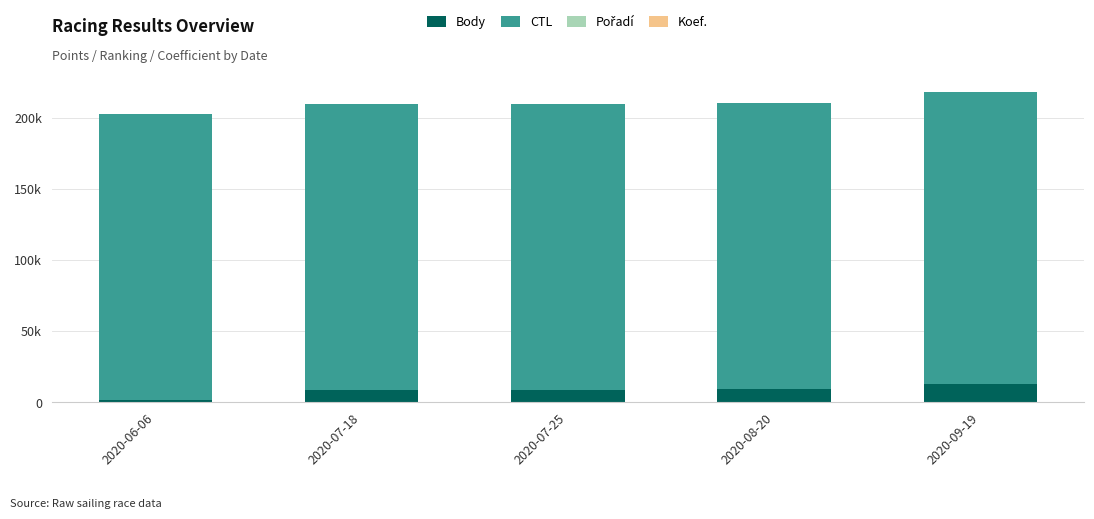

Are the bars horizontal?

No